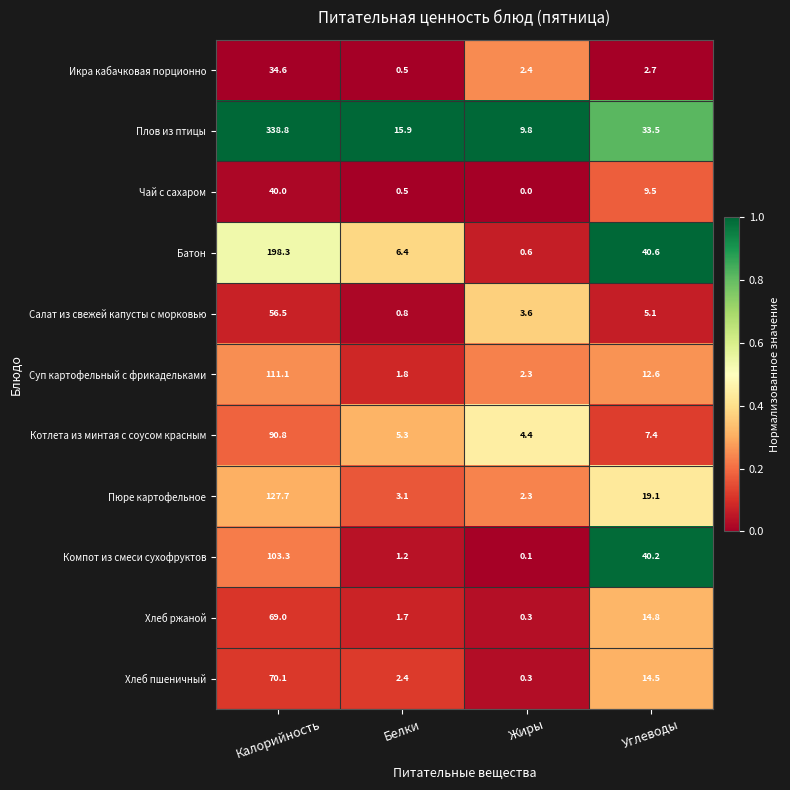

List the labels in order of Хлеб пшеничный value, smallest first.

Жиры, Белки, Углеводы, Калорийность